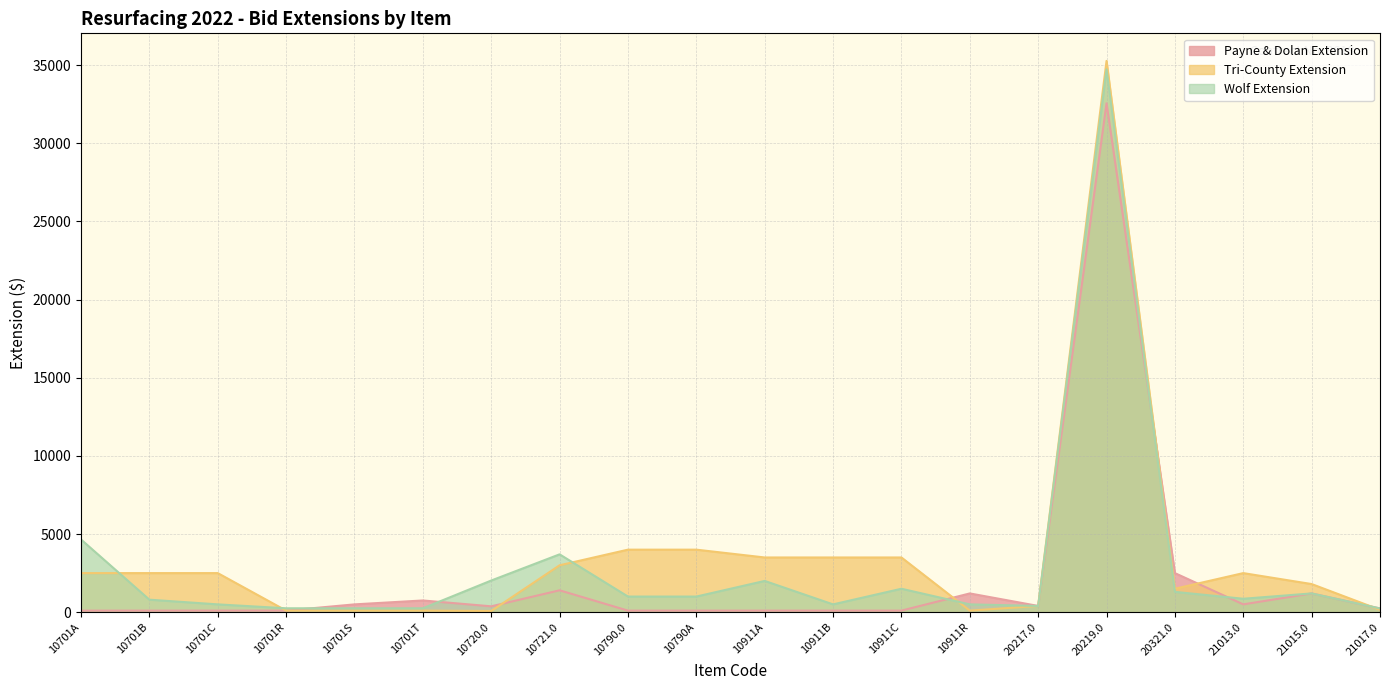

What are all the series names shown in the legend?

Payne & Dolan Extension, Tri-County Extension, Wolf Extension